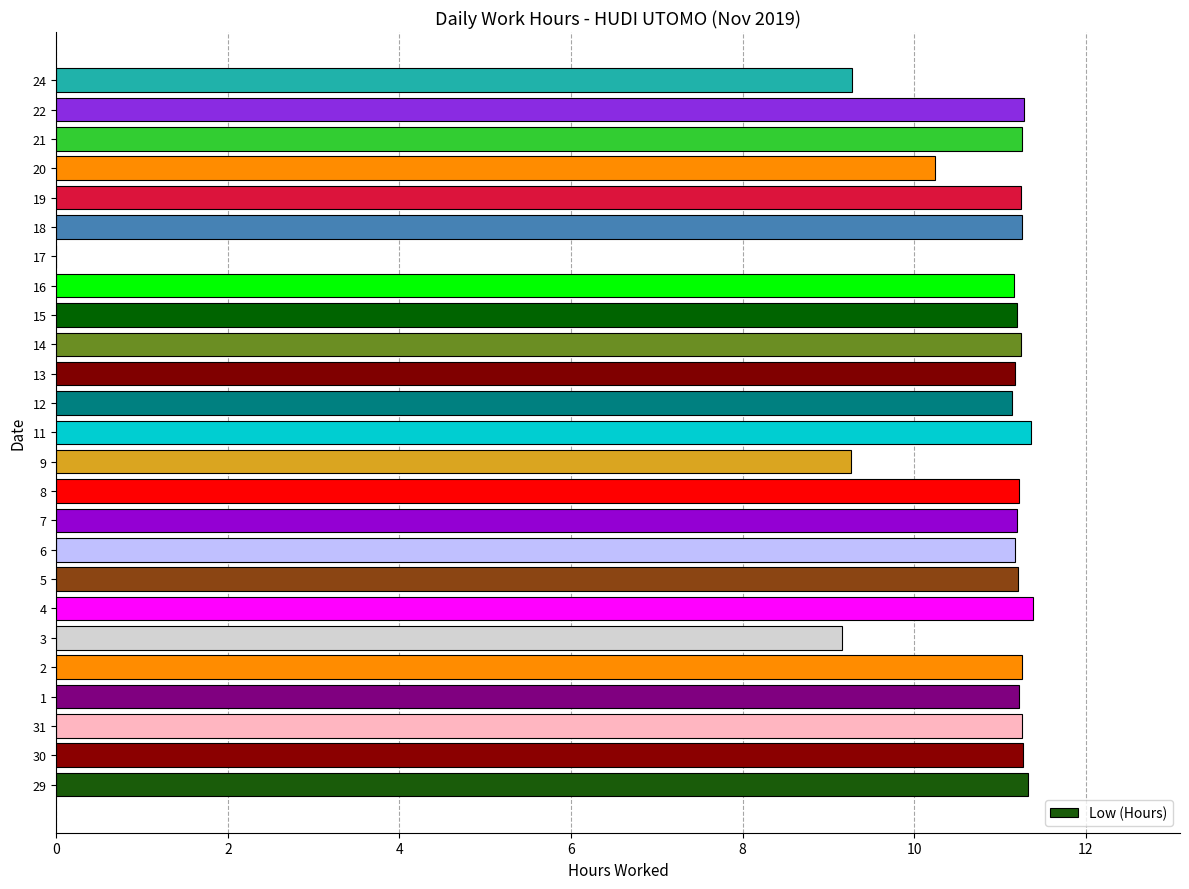

What is the sum of all values?

262.8